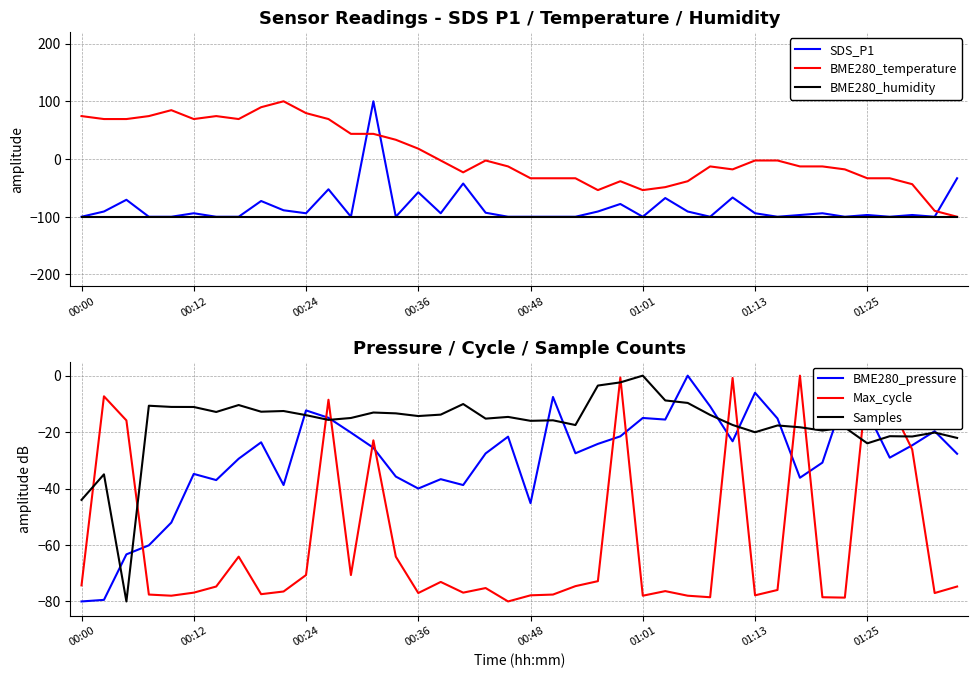

How many interior local valleys does the BME280_temperature series have?

6